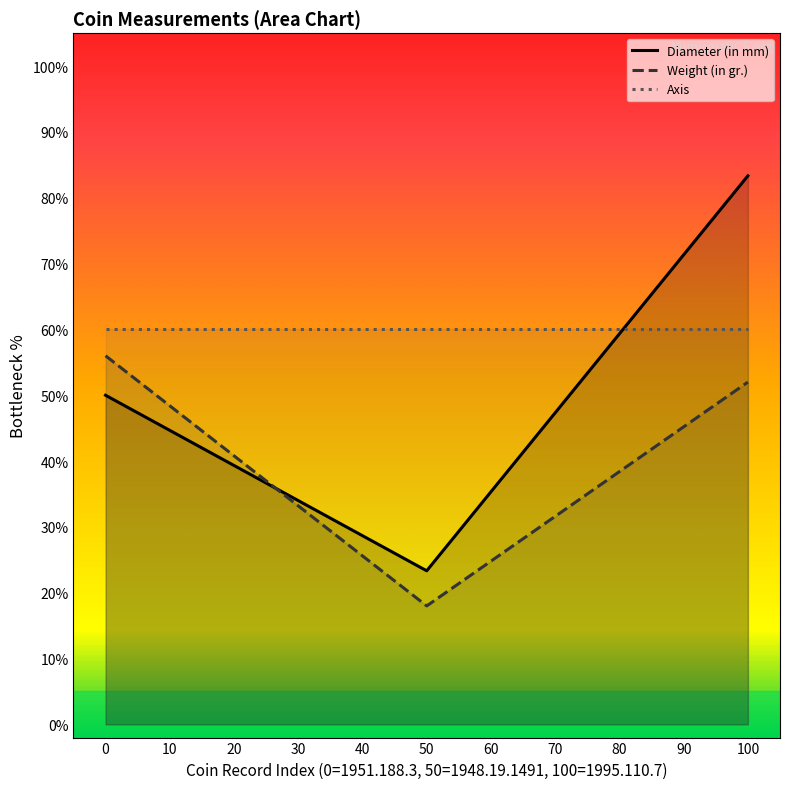

Which series has the largest range (max minus min)?

Diameter (in mm)